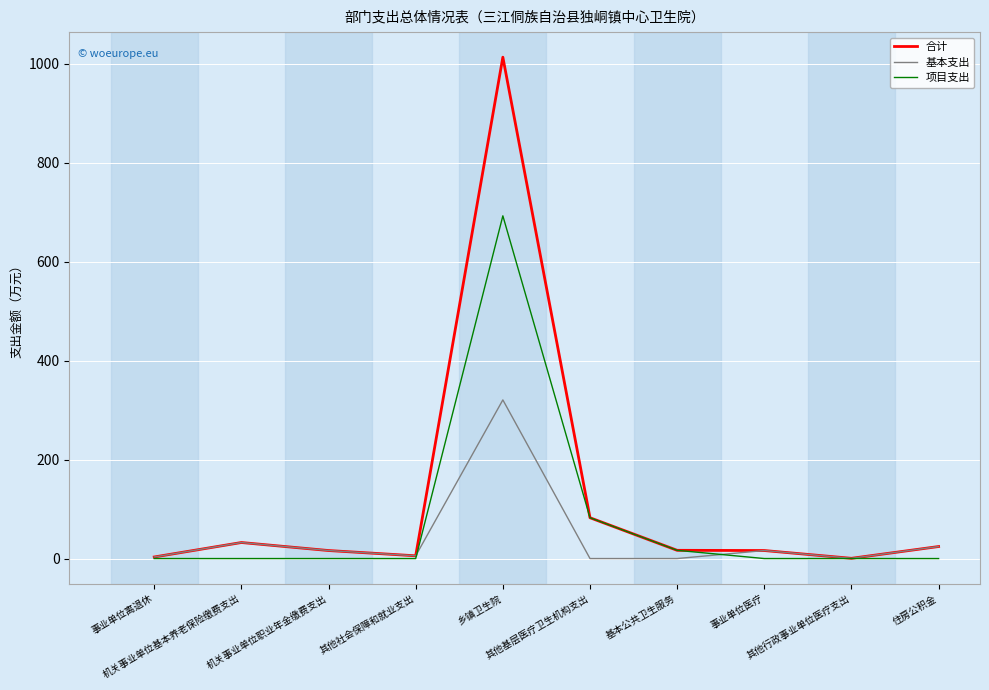

What is the greatest value displayed?

1013.5